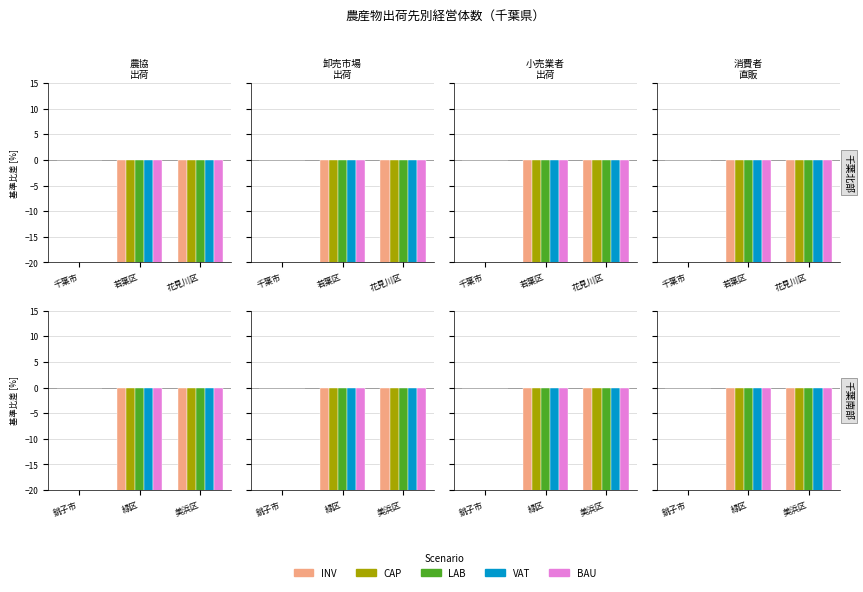

Between 緑区 and 美浜区, which series saw the biggest shift?

VAT